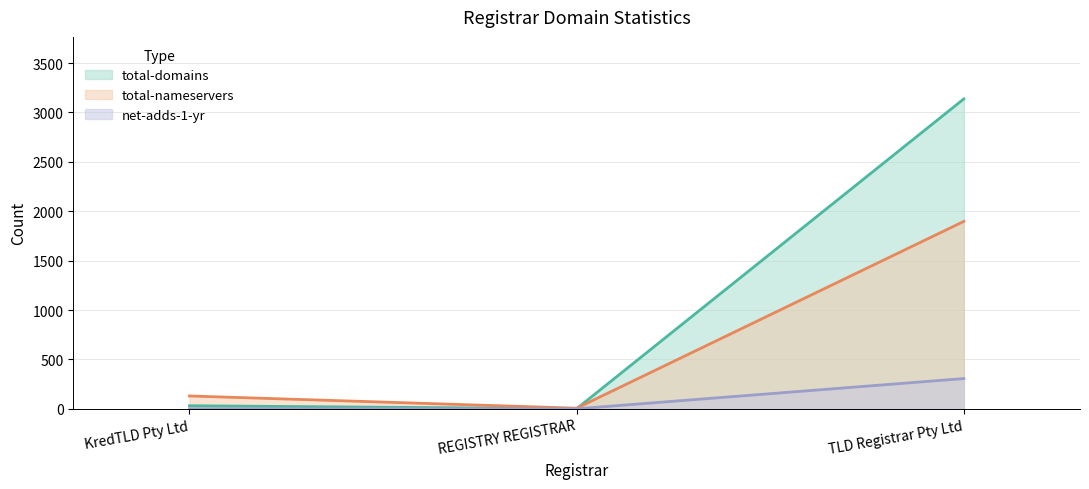

Reading left to right, extract all data points from this chart.

total-domains: KredTLD Pty Ltd=31	REGISTRY REGISTRAR=1	TLD Registrar Pty Ltd=3137
total-nameservers: KredTLD Pty Ltd=130	REGISTRY REGISTRAR=6	TLD Registrar Pty Ltd=1897
net-adds-1-yr: KredTLD Pty Ltd=0	REGISTRY REGISTRAR=0	TLD Registrar Pty Ltd=306